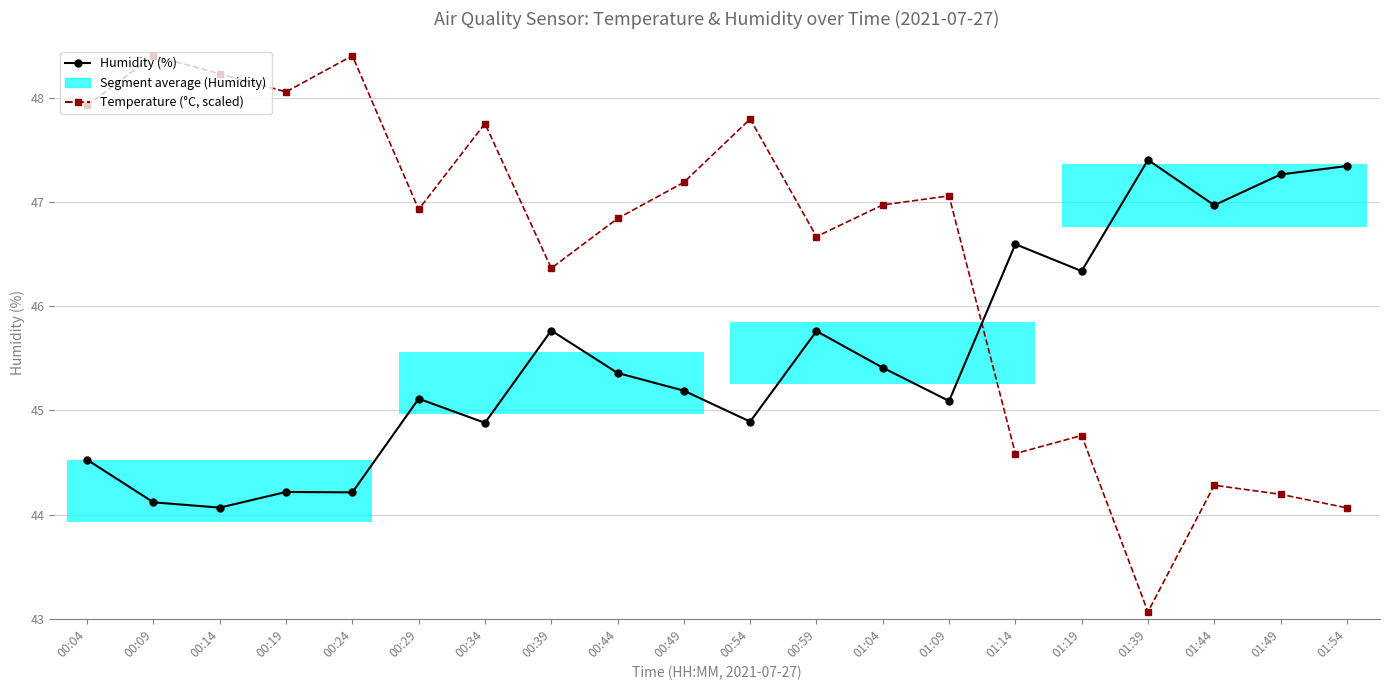

Which series changed the most between 00:39 and 01:54?

Temperature (°C, scaled)